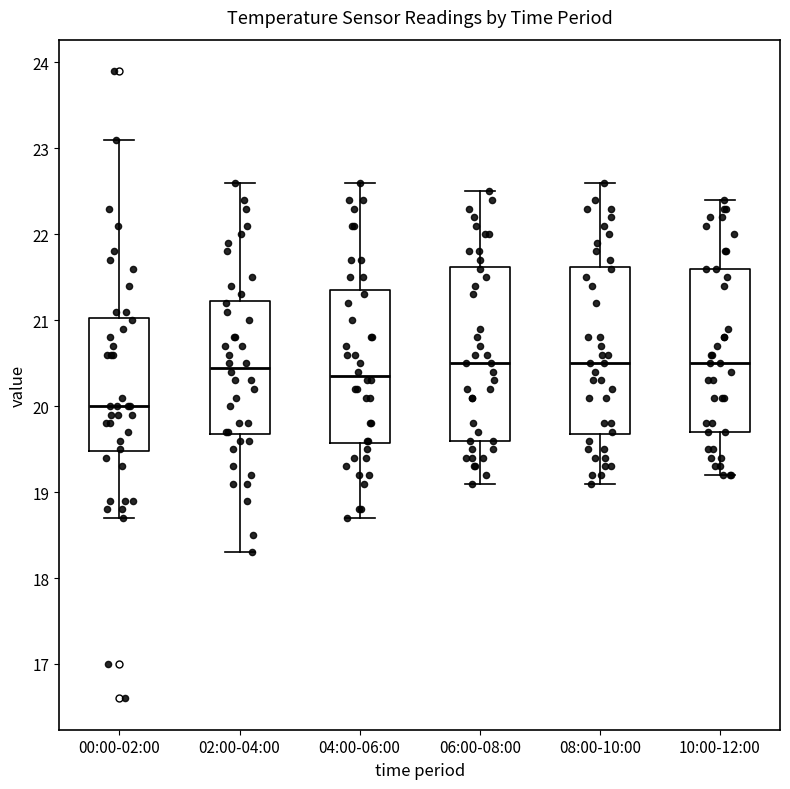

Reading left to right, read every box against the y-axis: the position of its median line, the range the box covers, and the ends of its whiskers. The values are not printed on the chart, so give them approximately, as read against the axis.

00:00-02:00: median 20.0, box 19.5 to 21.0, whiskers 18.7 to 23.1
02:00-04:00: median 20.5, box 19.7 to 21.2, whiskers 18.3 to 22.6
04:00-06:00: median 20.4, box 19.6 to 21.4, whiskers 18.7 to 22.6
06:00-08:00: median 20.5, box 19.6 to 21.6, whiskers 19.1 to 22.5
08:00-10:00: median 20.5, box 19.7 to 21.6, whiskers 19.1 to 22.6
10:00-12:00: median 20.5, box 19.7 to 21.6, whiskers 19.2 to 22.4